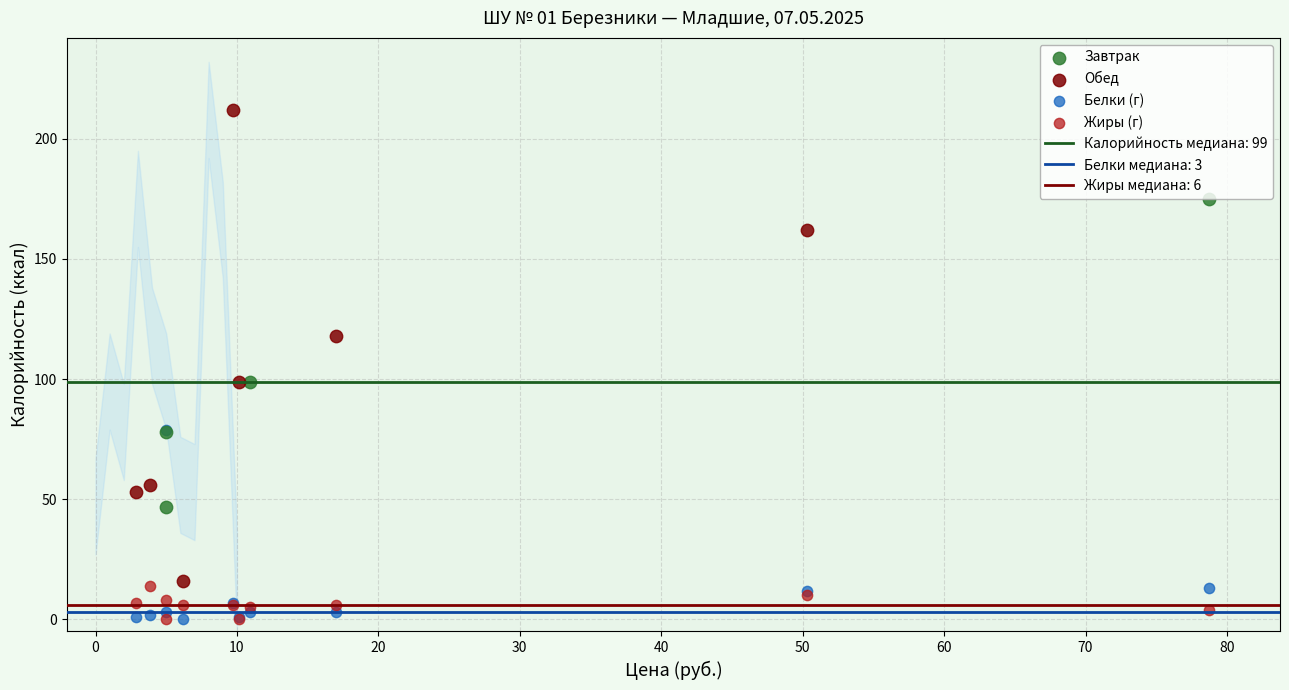

Which series reaches the maximum Y coordinate?

Обед